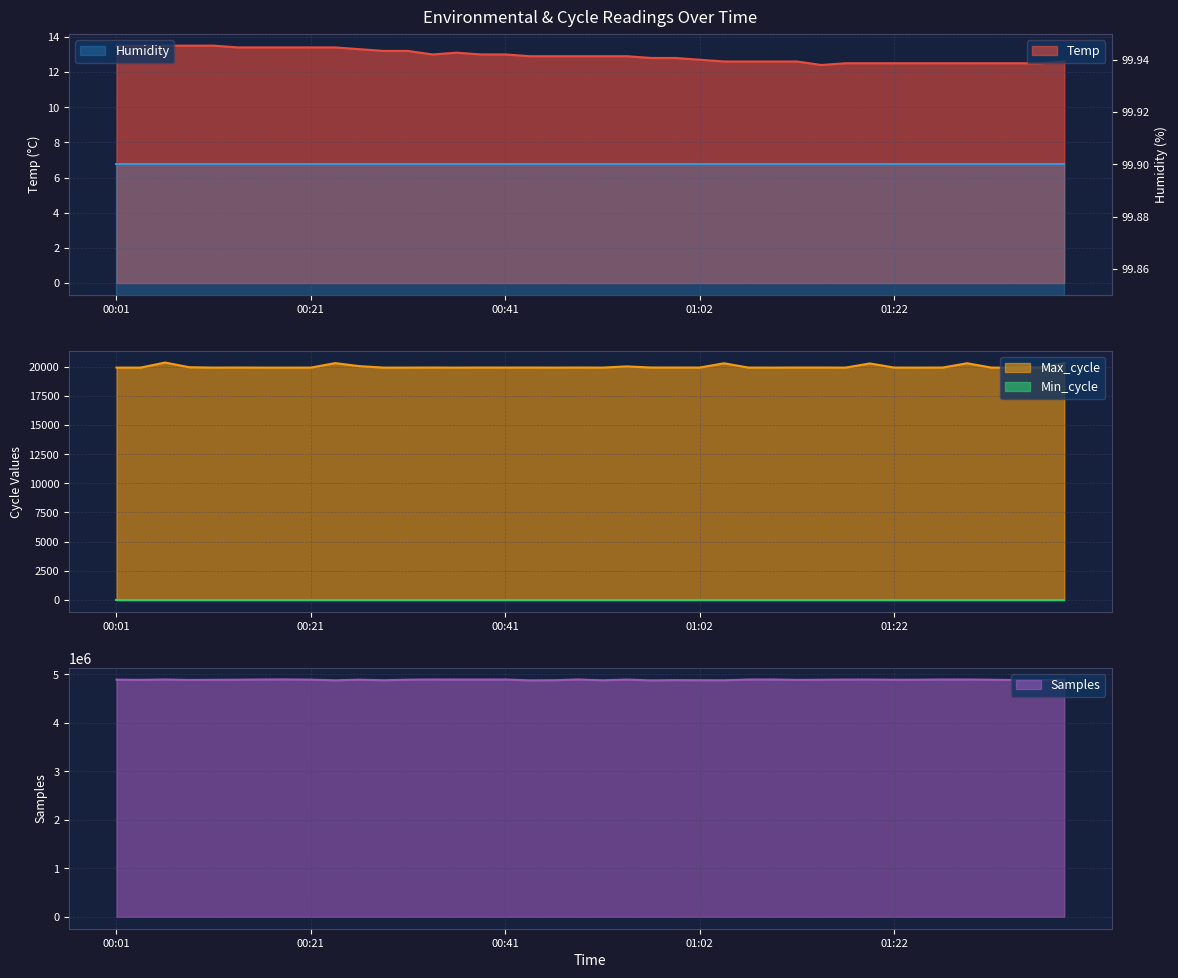

What is the minimum value for Max_cycle?

19923